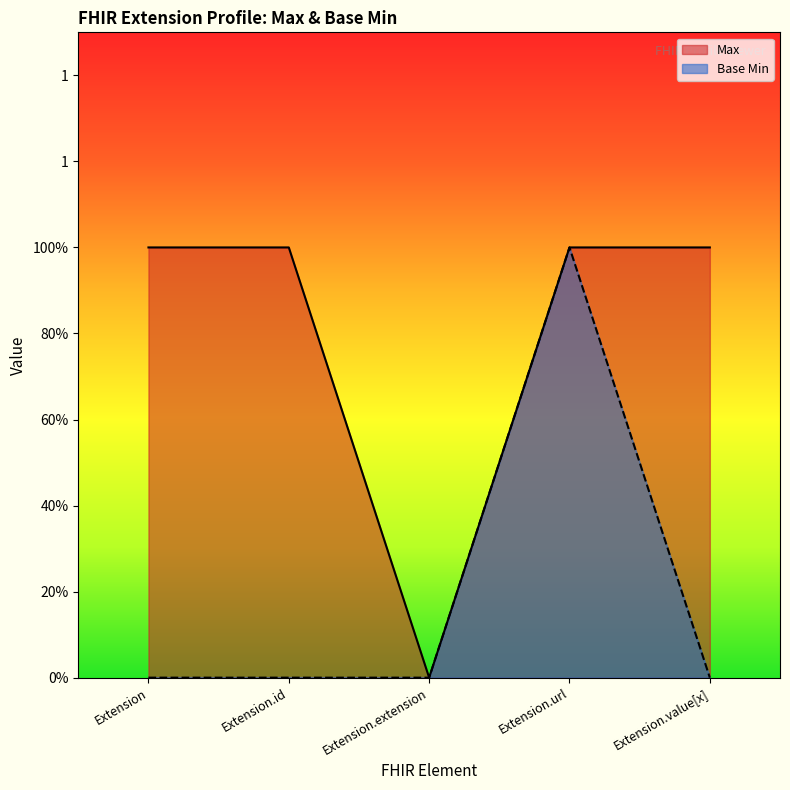

Does the chart display data point markers on the line(s)?

No